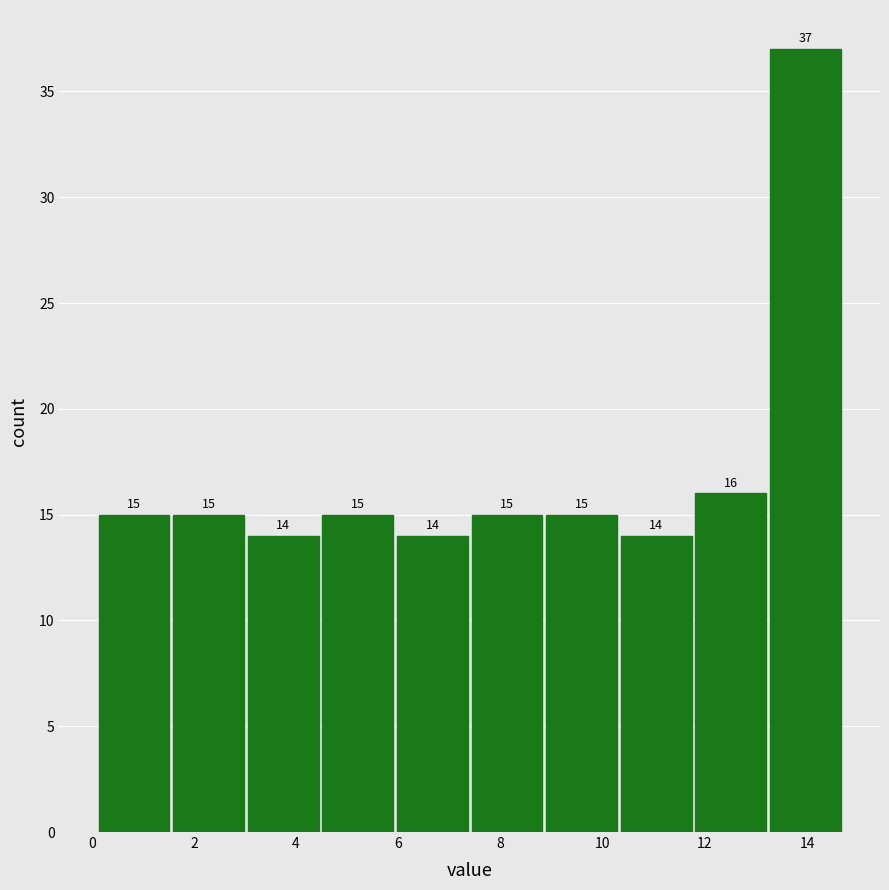

What is the height of the bar covering 11.78 to 13.24 on the x-axis? The bar edges are not printed on the chart, so give them approximately, as read against the axis.

16